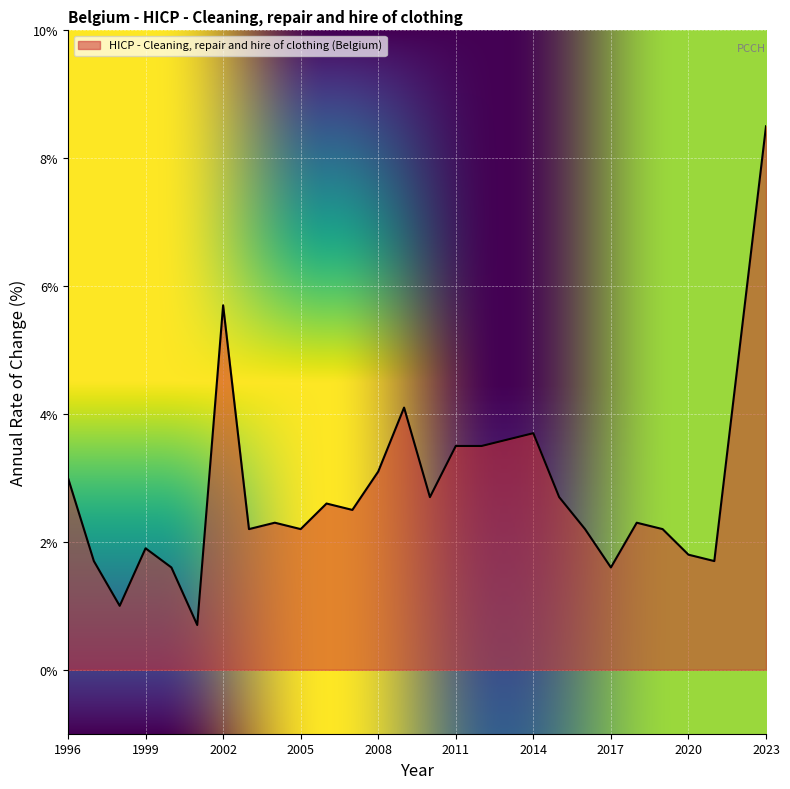

What is the smallest value displayed?

0.7